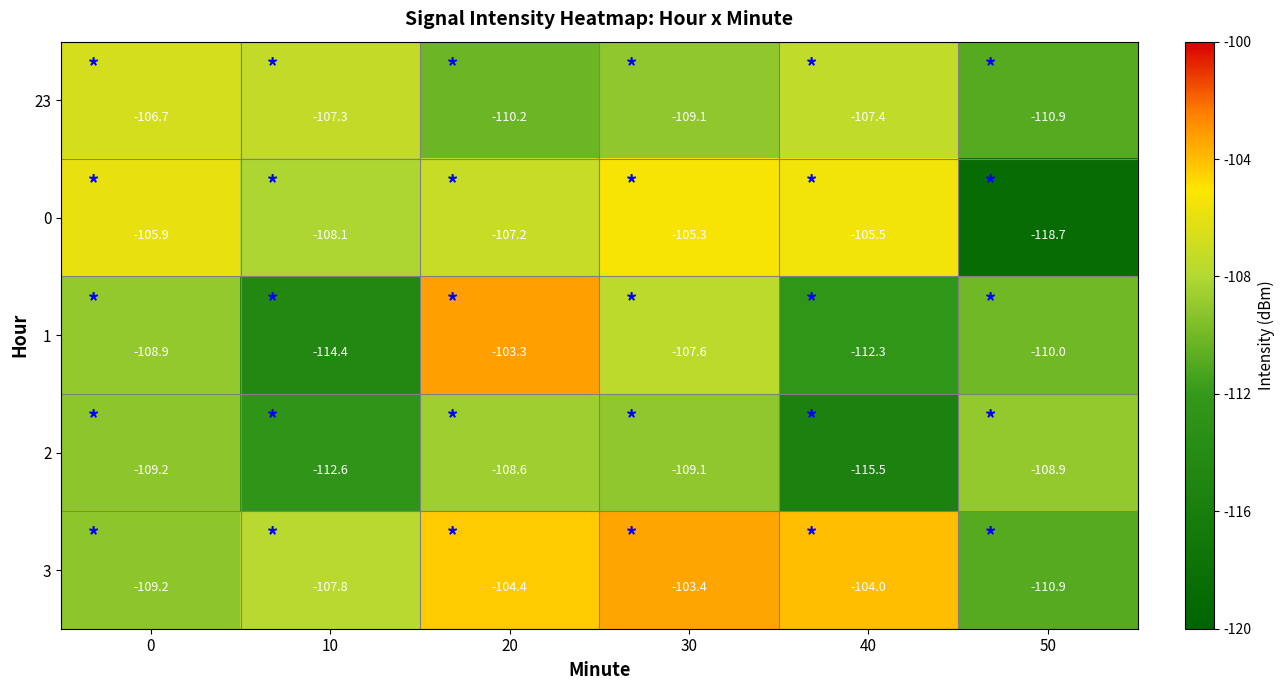

Which category has the lowest value in the 3 series?

50